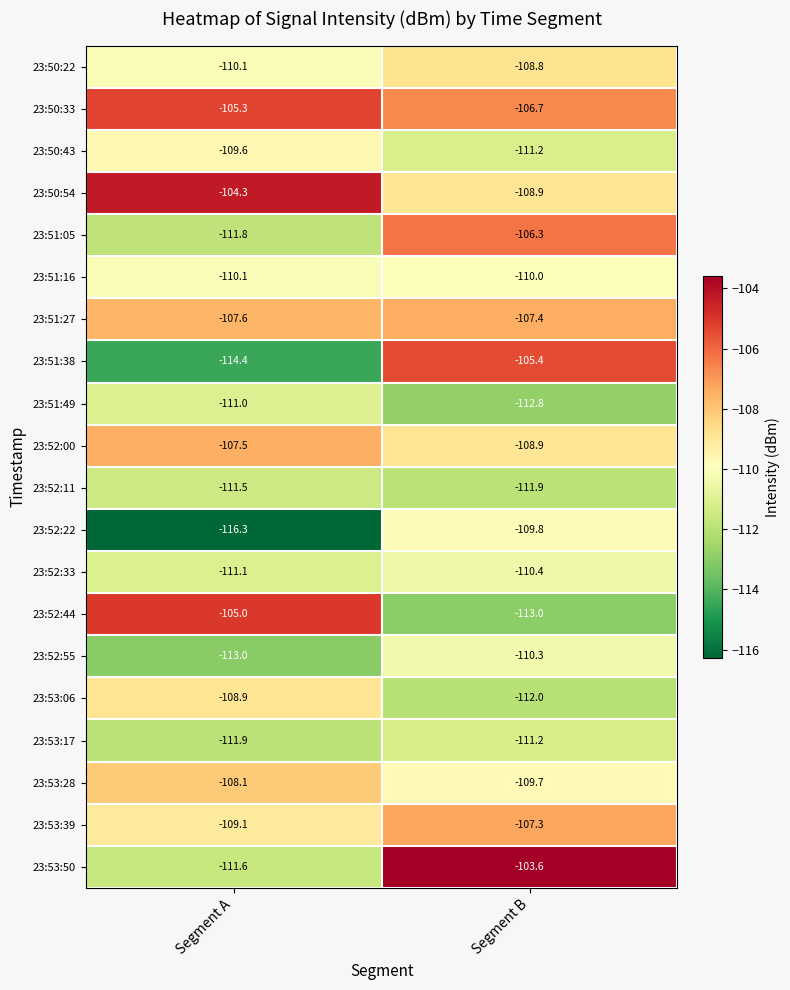

At which category is the sum across all series the highest?

Segment B